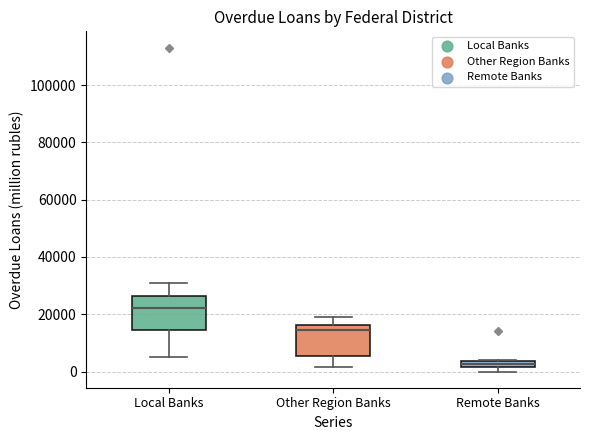

Where is the upper edge of the box for Other Region Banks on the y-axis? The values are not printed on the chart, so give them approximately, as read against the axis.

16000